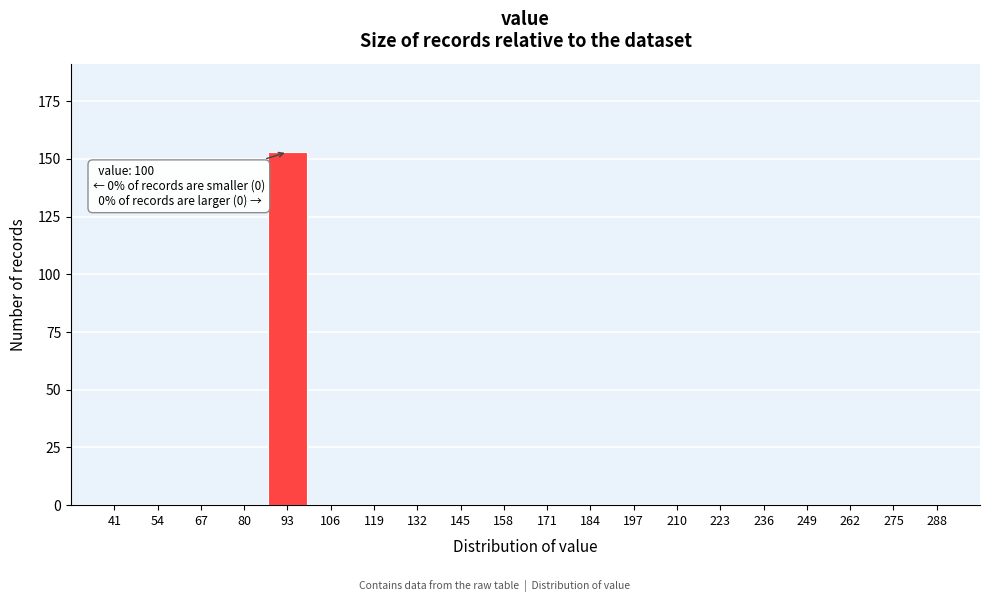

Reading left to right, what are all the values shown in this chart?

41=0	54=0	67=0	80=0	93=153	106=0	119=0	132=0	145=0	158=0	171=0	184=0	197=0	210=0	223=0	236=0	249=0	262=0	275=0	288=0